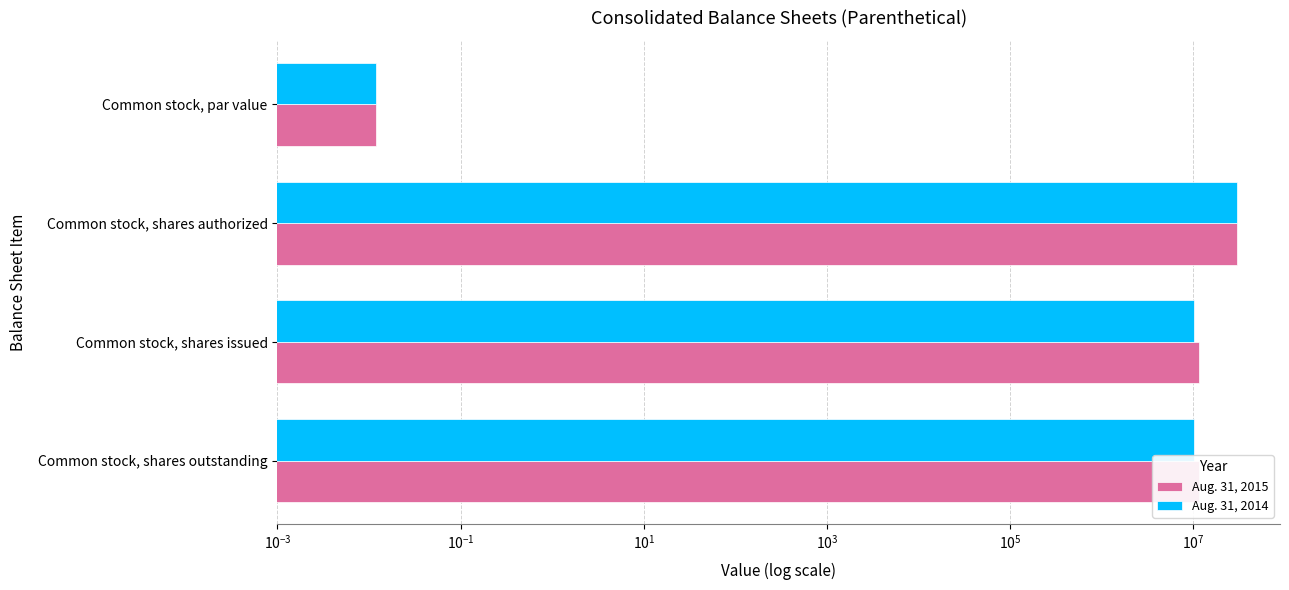

How many data points does each series have?

4